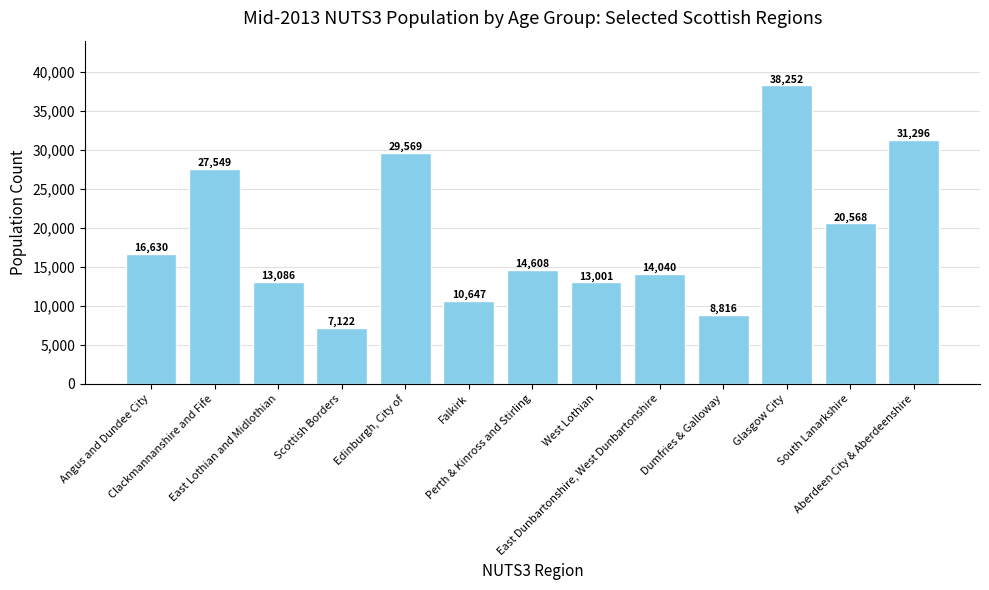

What is the average value?

18860